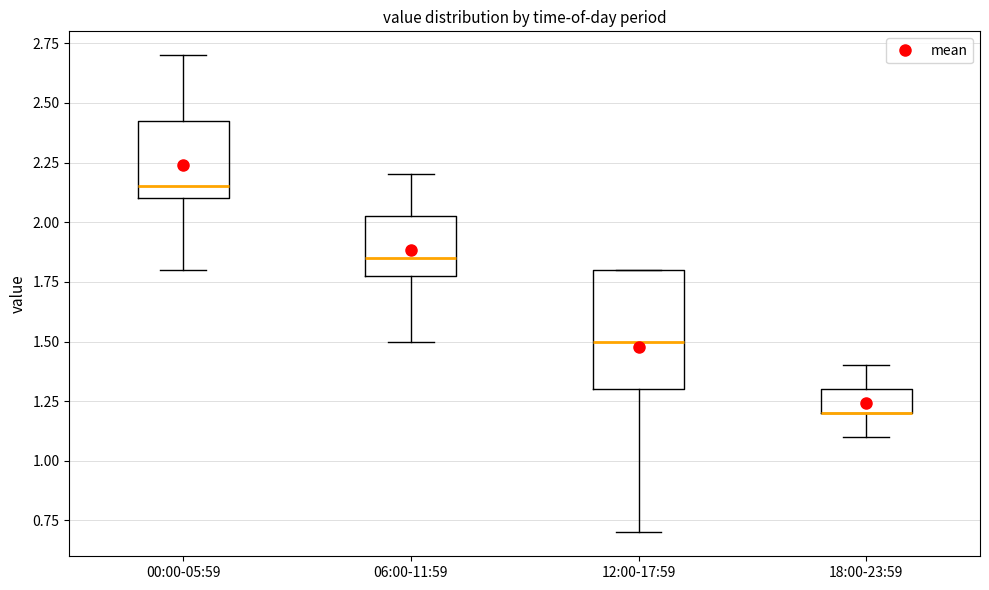

Reading left to right, transcribe this box plot: for each box, give where its median line is, the range the box spans, and where its two whiskers end, as read against the y-axis. The values are not printed on the chart, so give them approximately, as read against the axis.

00:00-05:59: median 2.15, box 2.10 to 2.45, whiskers 1.80 to 2.70
06:00-11:59: median 1.85, box 1.80 to 2.05, whiskers 1.50 to 2.20
12:00-17:59: median 1.50, box 1.30 to 1.80, whiskers 0.70 to 1.80
18:00-23:59: median 1.20 (drawn on the box's lower edge), box 1.20 to 1.30, whiskers 1.10 to 1.40